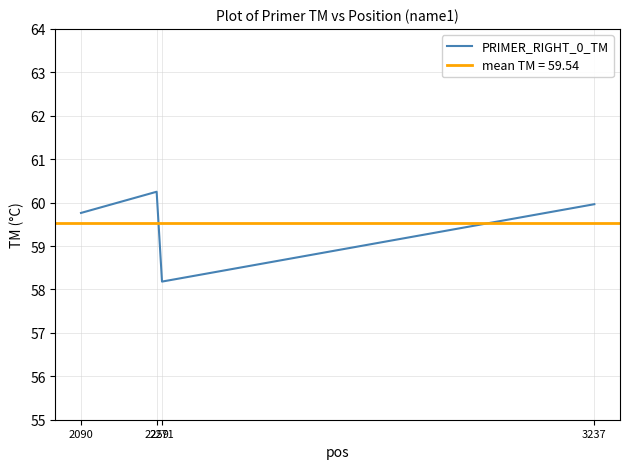

What is the value of the 3rd point from the left?

58.2